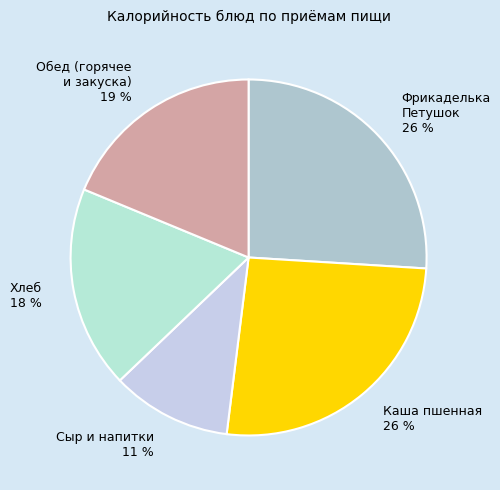

How many slices are in this pie chart?

5